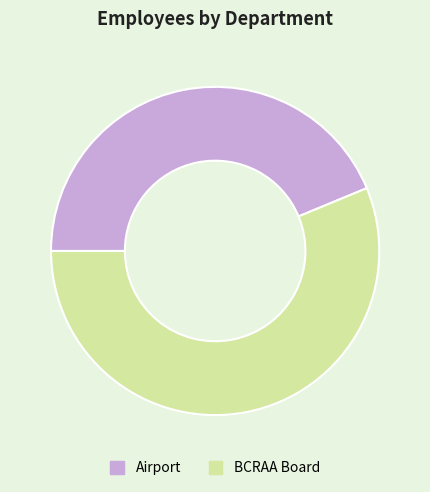

Does BCRAA Board represent more than half of the total?

Yes